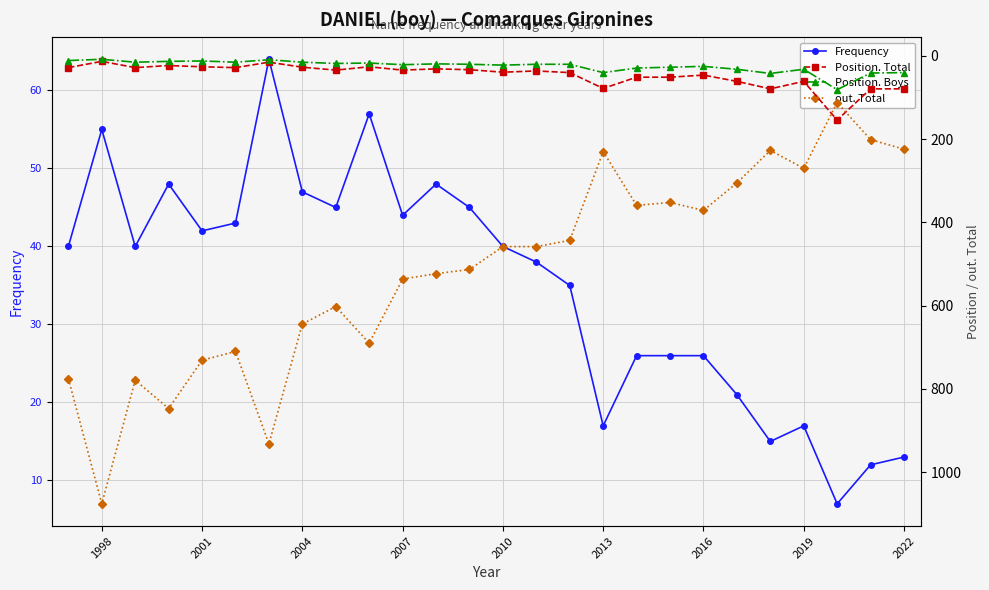

Which series ends up on top after the final intersection of Position. Boys and Frequency?

Position. Boys